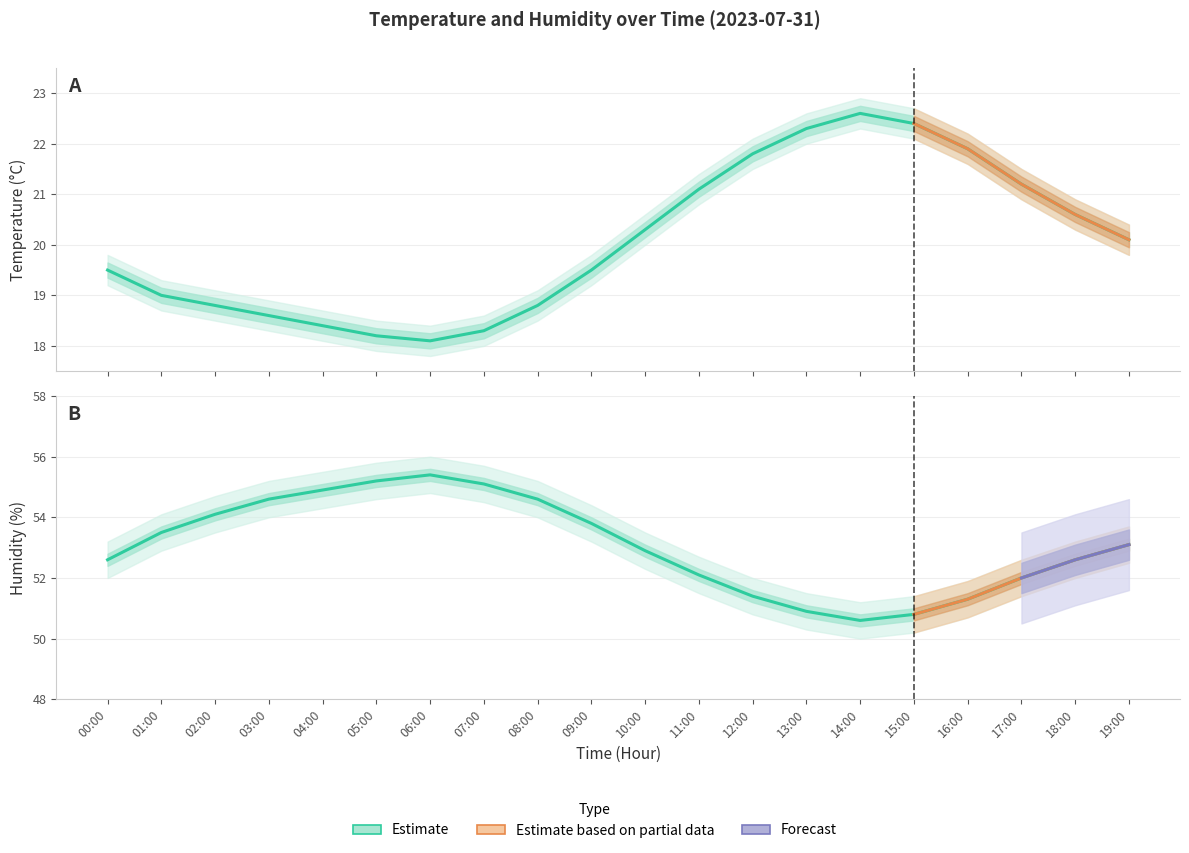

True or false: humidity and humidity_lower intersect in this chart.

False